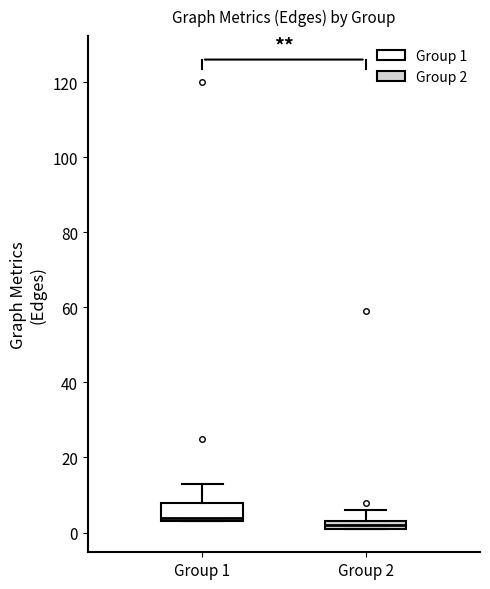

Where does the upper whisker of the box for Group 1 end on the y-axis? The values are not printed on the chart, so give them approximately, as read against the axis.

14